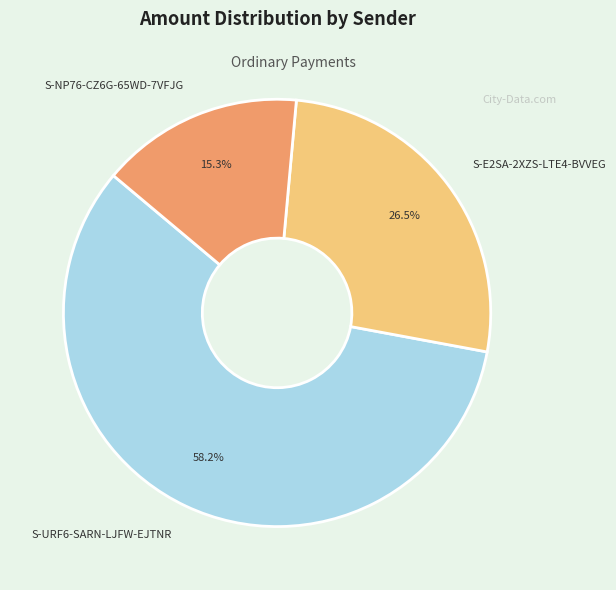

Rank the categories by value from highest to lowest.

S-URF6-SARN-LJFW-EJTNR, S-E2SA-2XZS-LTE4-BVVEG, S-NP76-CZ6G-65WD-7VFJG